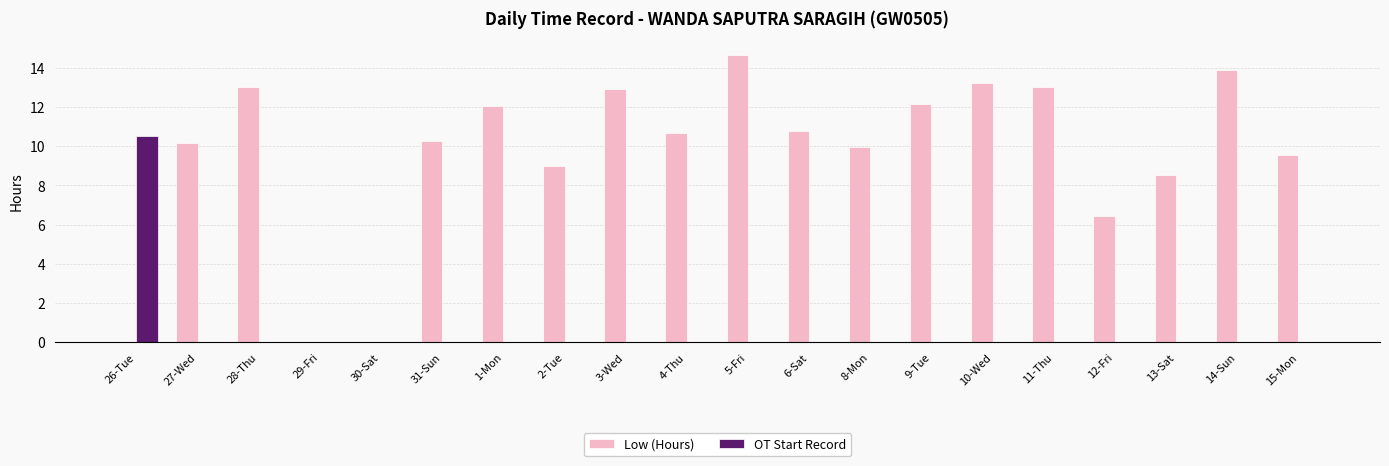

Reading right to left, what are all the values shown in this chart?

Low (Hours): 9.5	13.9	8.5	6.4	13.0	13.2	12.1	9.9	10.8	14.7	10.7	12.9	9.0	12.0	10.3	0.0	0.0	13.0	10.2	0.0
OT Start Record: 0.0	0.0	0.0	0.0	0.0	0.0	0.0	0.0	0.0	0.0	0.0	0.0	0.0	0.0	0.0	0.0	0.0	0.0	0.0	10.5